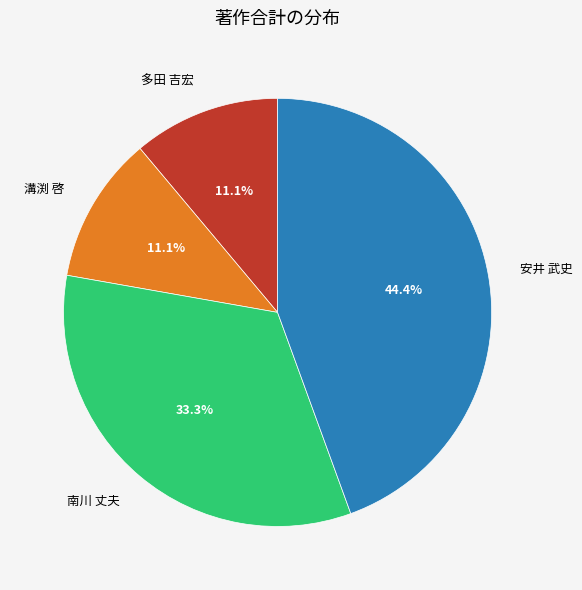

Which slice is the largest?

安井 武史